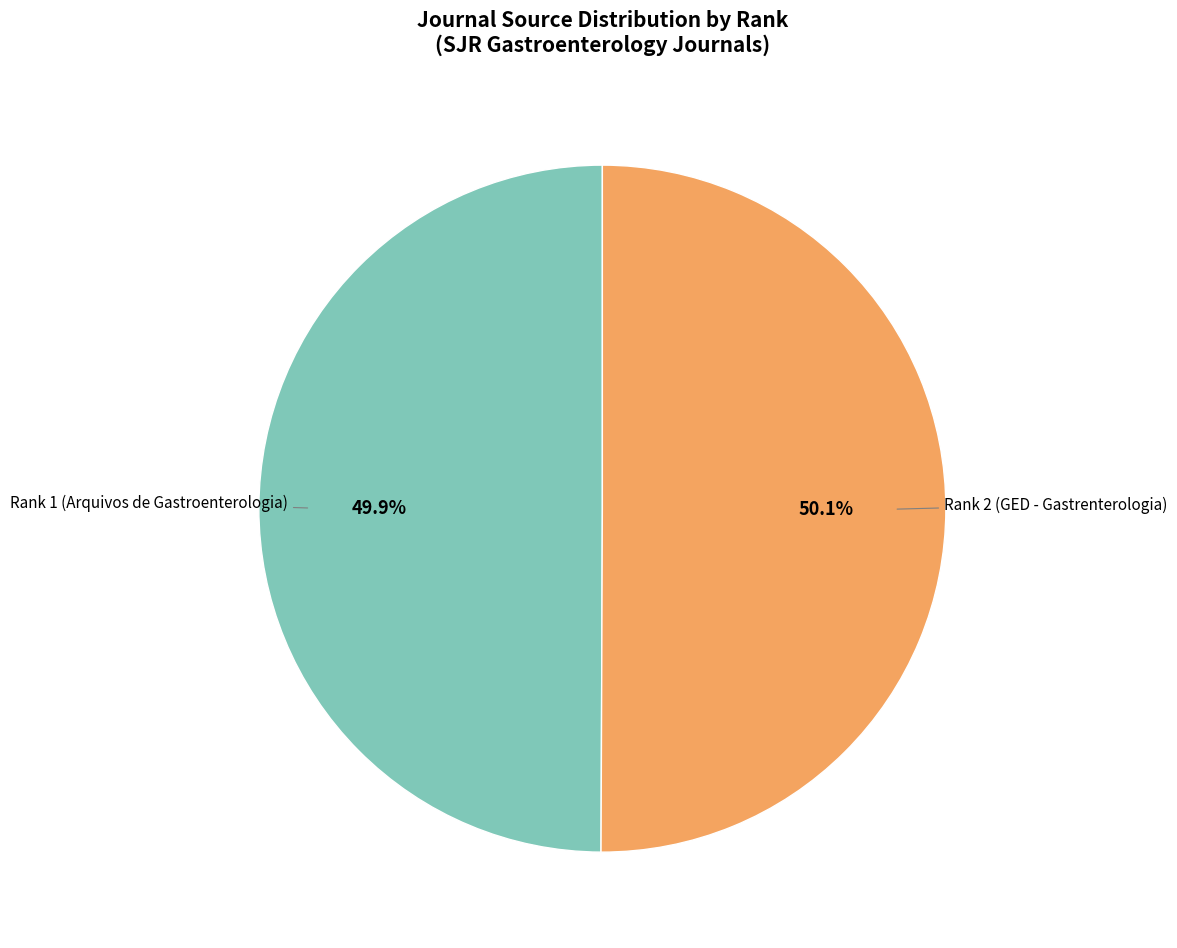

To the nearest percent, what percentage of the pie is Rank 2 (GED - Gastrenterologia)?

50%